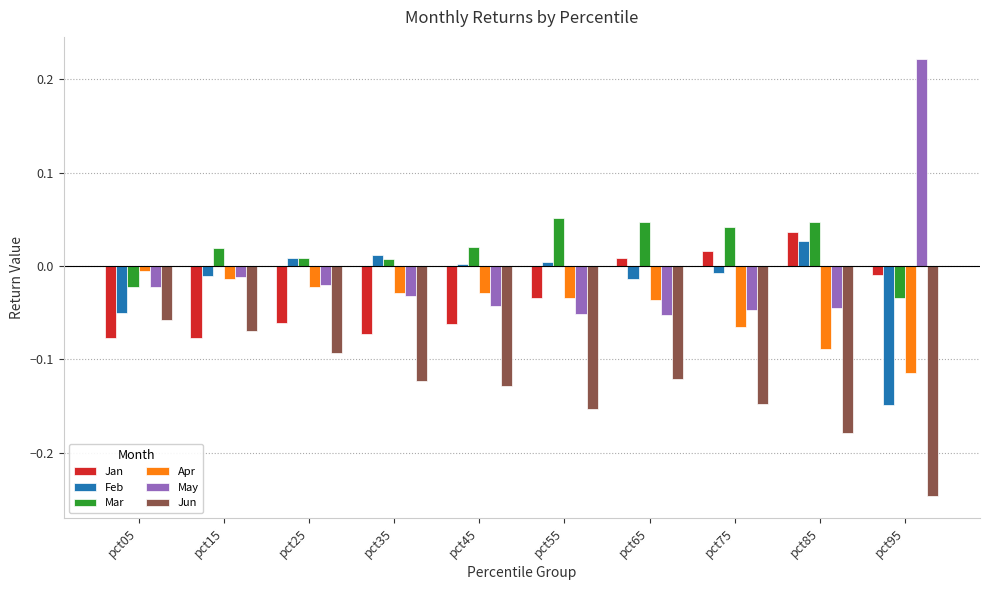

Which label corresponds to the smallest value in the chart?

pct95